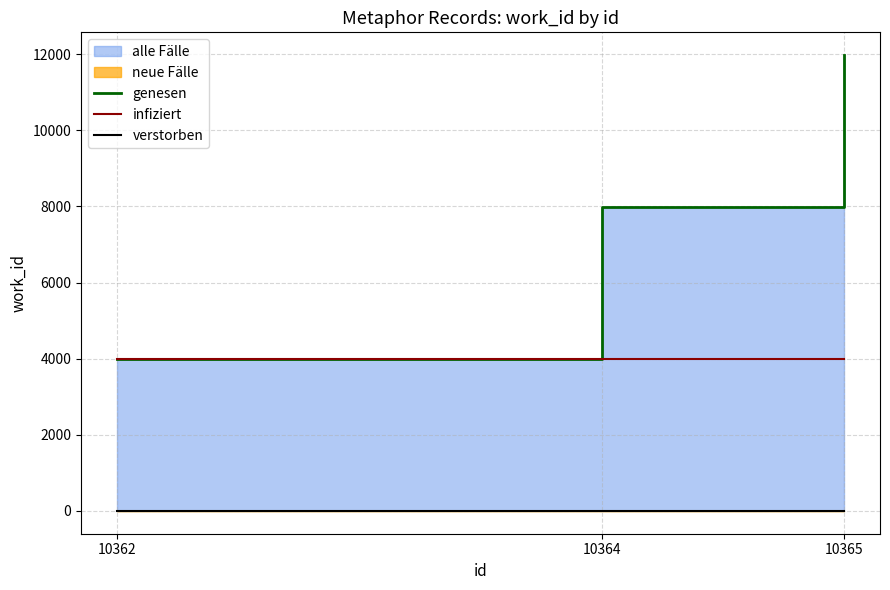

Is the value of genesen at 10365 greater than the value of verstorben at 10365?

Yes